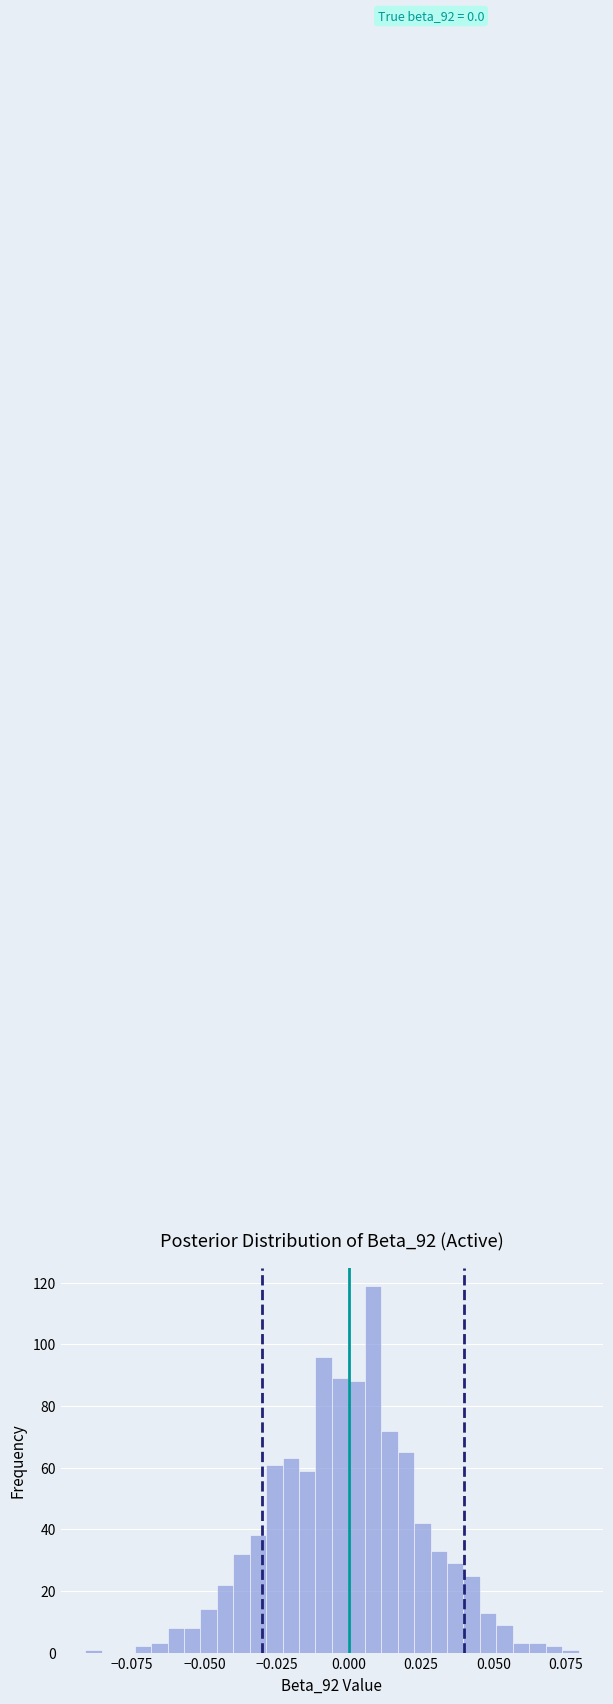

Around what value on the x-axis is the tallest bar? Give the approximate position of its centre, as read against the axis.

0.010